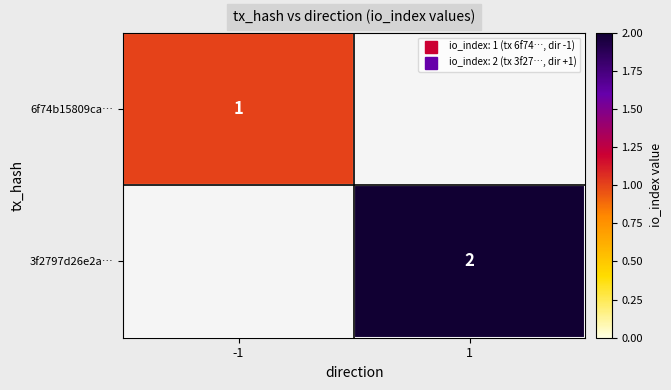

The value of 6f74b15809ca… at -1 is 2. True or false?

False